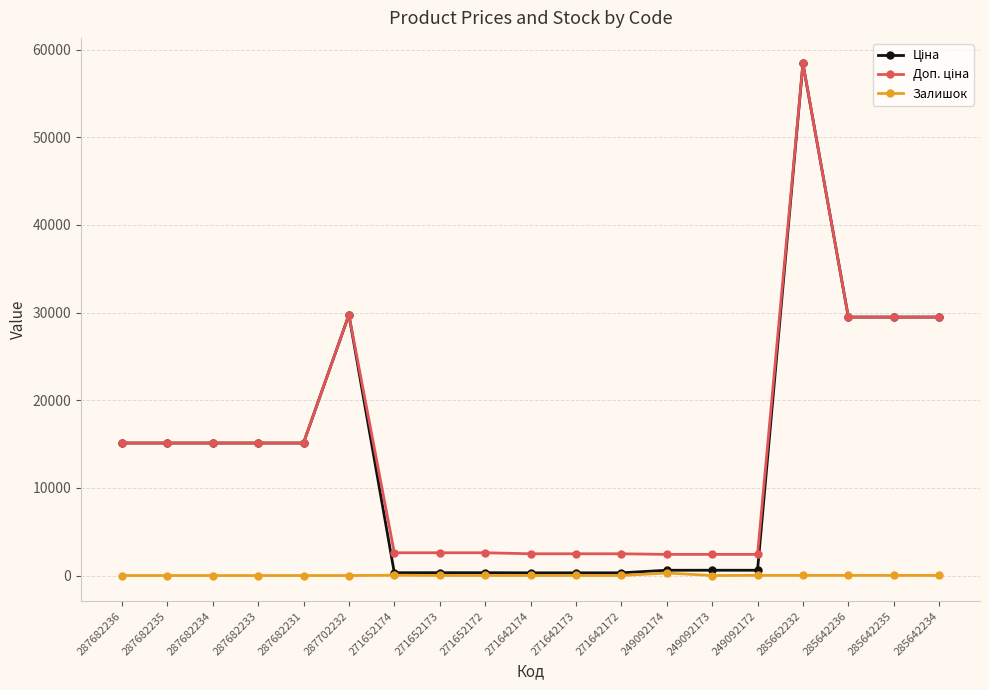

What is the spread (max minus min) of values at 287682233?

15120.0